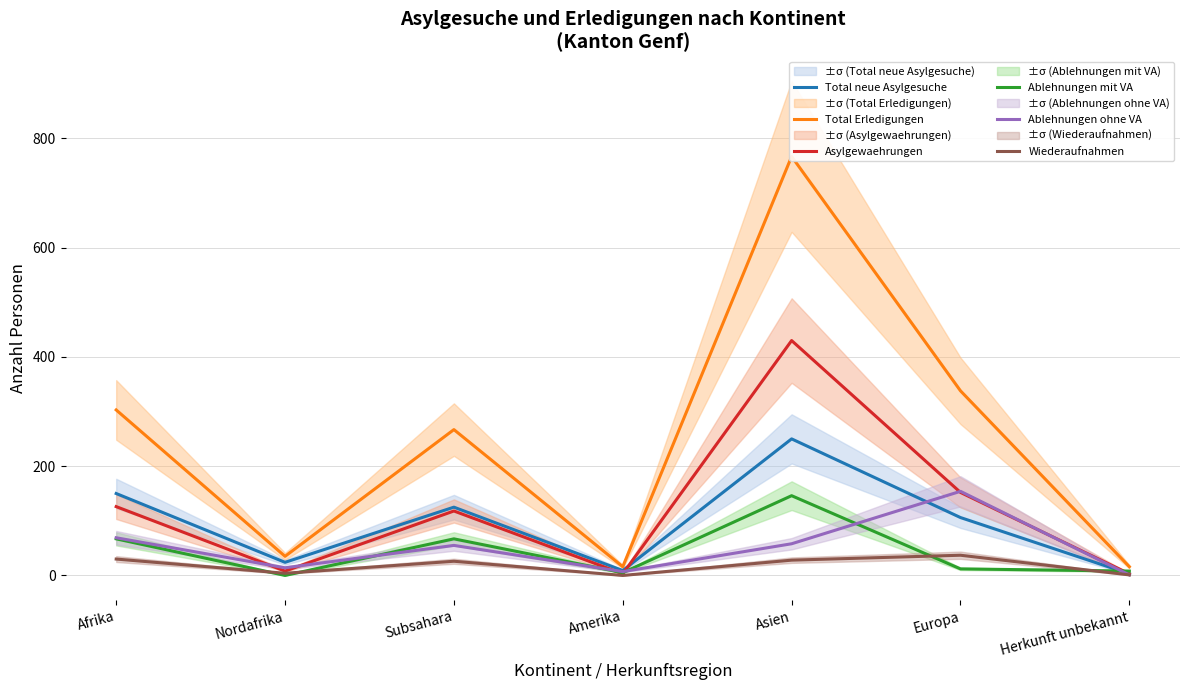

How many times do Total neue Asylgesuche and Ablehnungen mit VA cross each other?

1